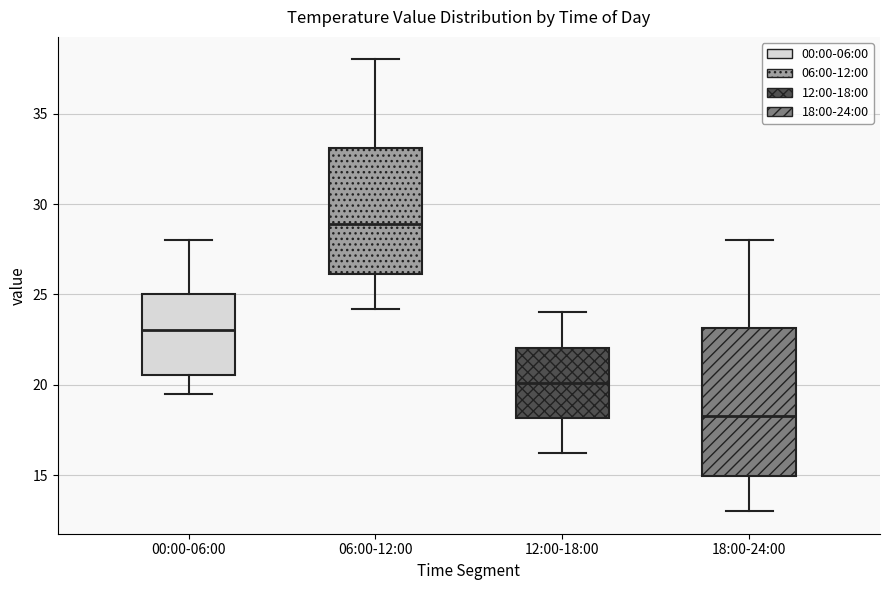

Reading left to right, transcribe this box plot: for each box, give where its median line is, the range the box spans, and where its two whiskers end, as read against the y-axis. The values are not printed on the chart, so give them approximately, as read against the axis.

00:00-06:00: median 23.0, box 20.5 to 25.0, whiskers 19.5 to 28.0
06:00-12:00: median 29.0, box 26.0 to 33.0, whiskers 24.0 to 38.0
12:00-18:00: median 20.0, box 18.0 to 22.0, whiskers 16.0 to 24.0
18:00-24:00: median 18.5, box 15.0 to 23.0, whiskers 13.0 to 28.0